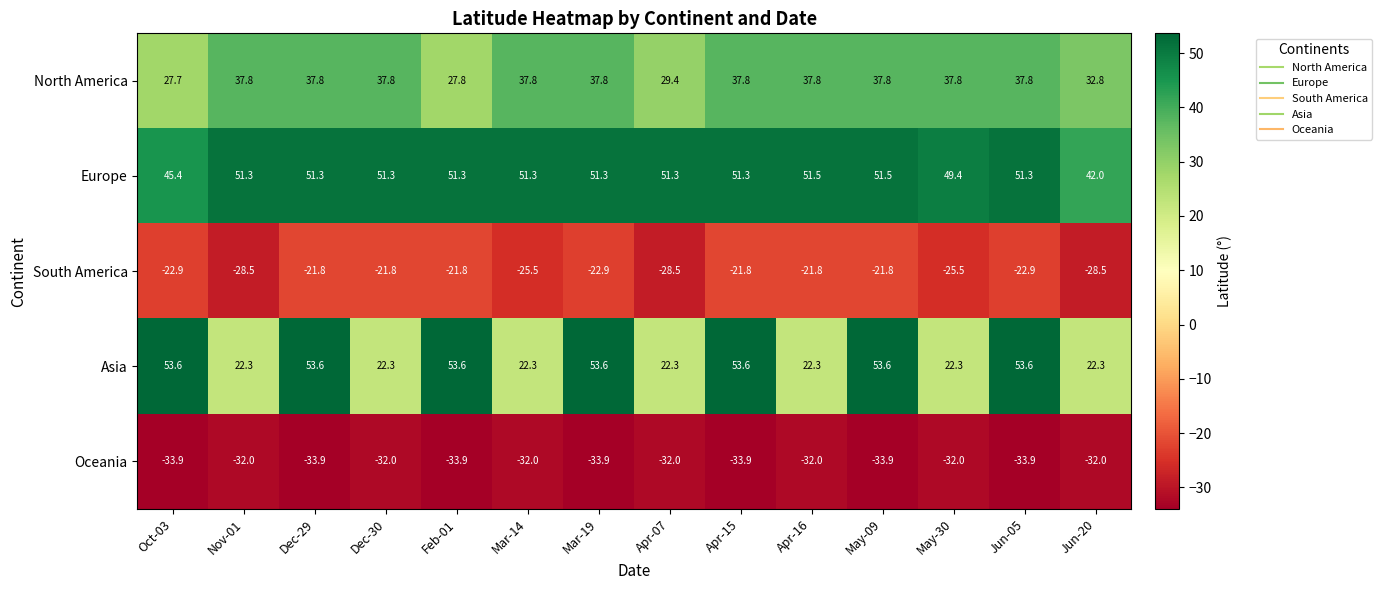

Which series has the largest total across all categories?

Europe